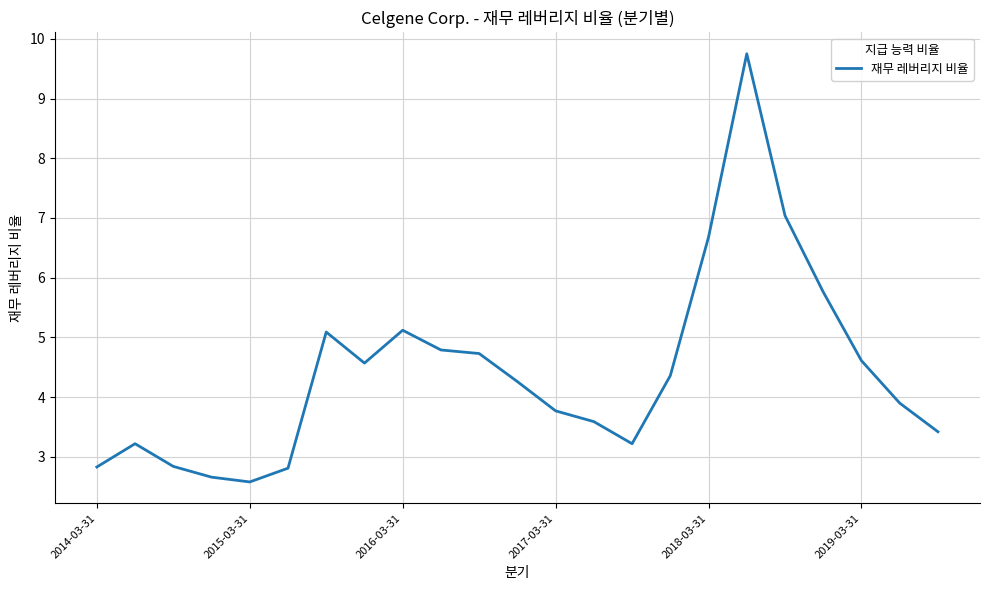

What is the smallest value displayed?

2.6